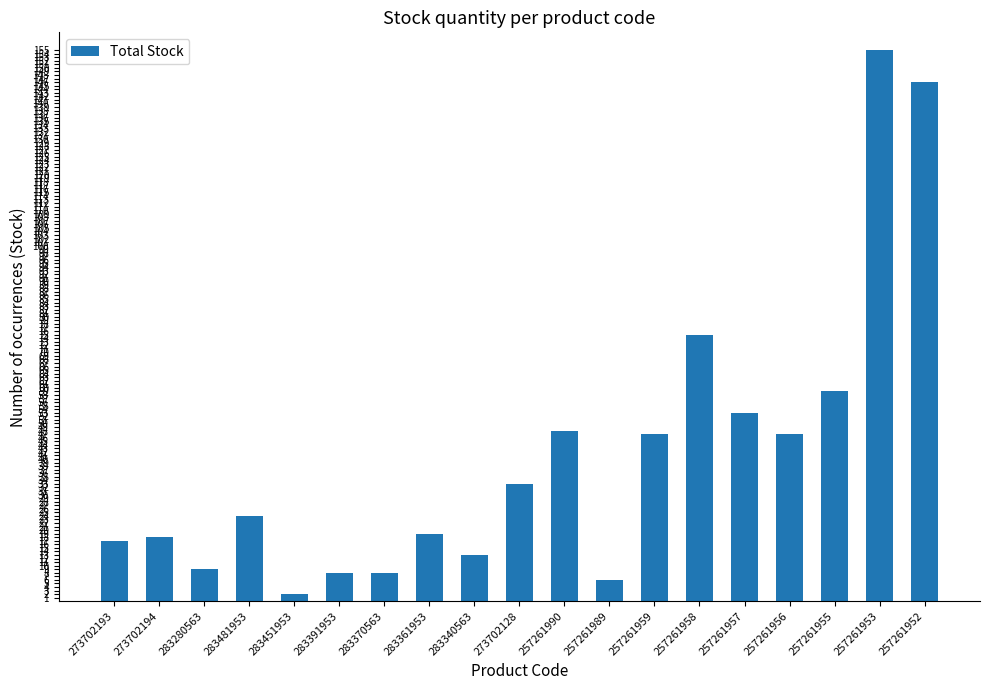

Reading right to left, list all the values displayed in this chart.

146	155	59	47	53	75	47	6	48	33	13	19	8	8	2	24	9	18	17